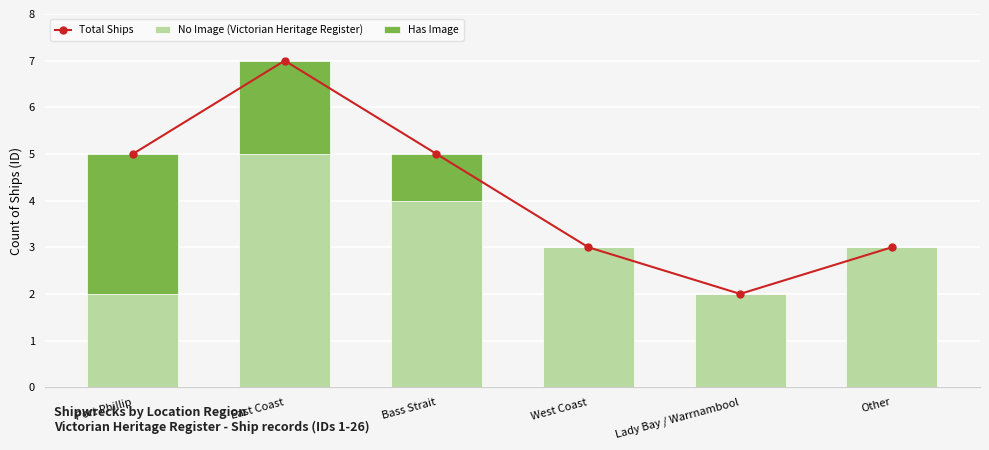

Between Port Phillip and Lady Bay / Warrnambool, which series saw the biggest shift?

Total Ships